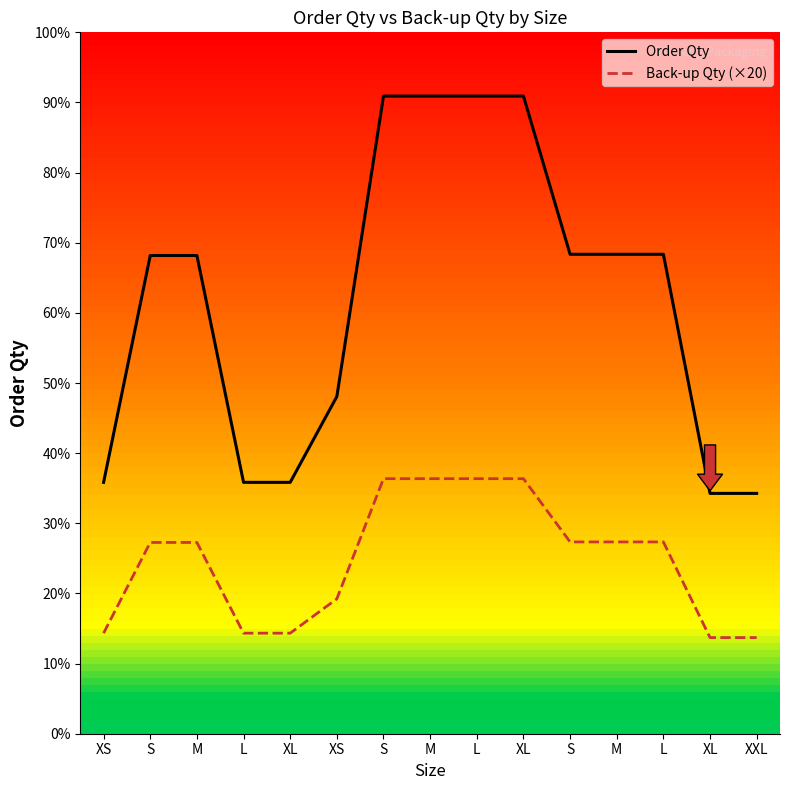

True or false: Order Qty and Back-up Qty (×20) intersect in this chart.

False